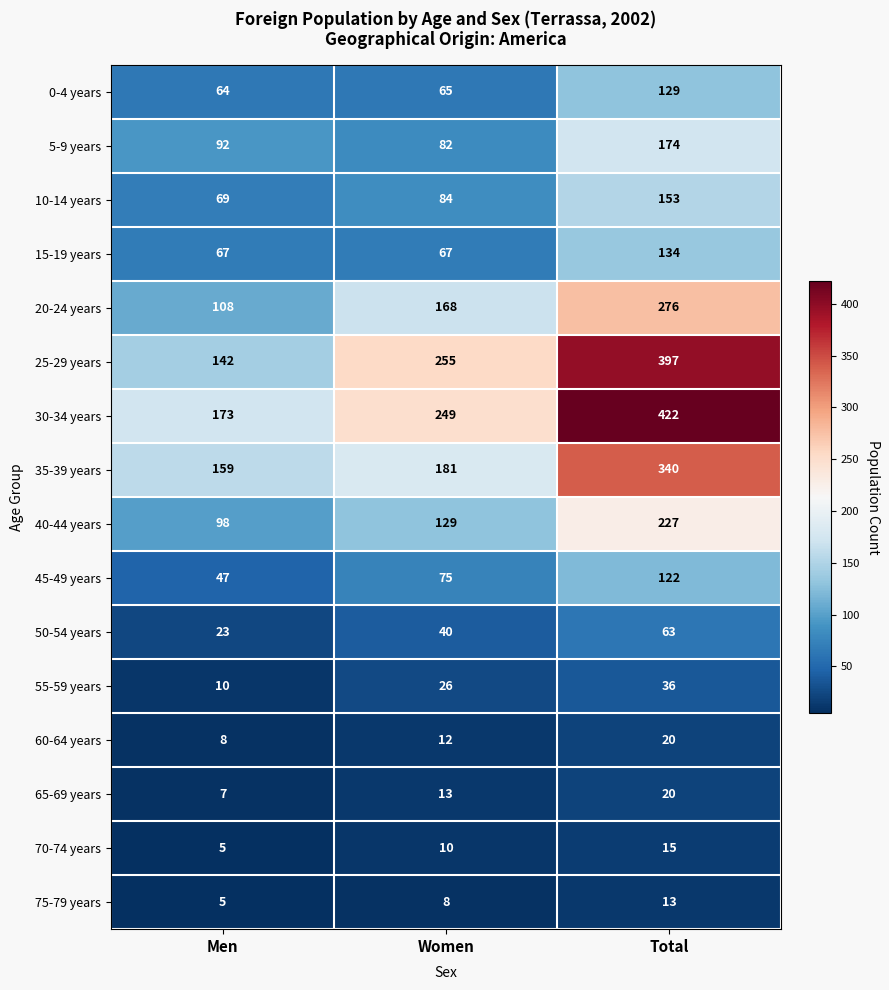

What is the difference between the highest and lowest values at Total?

409